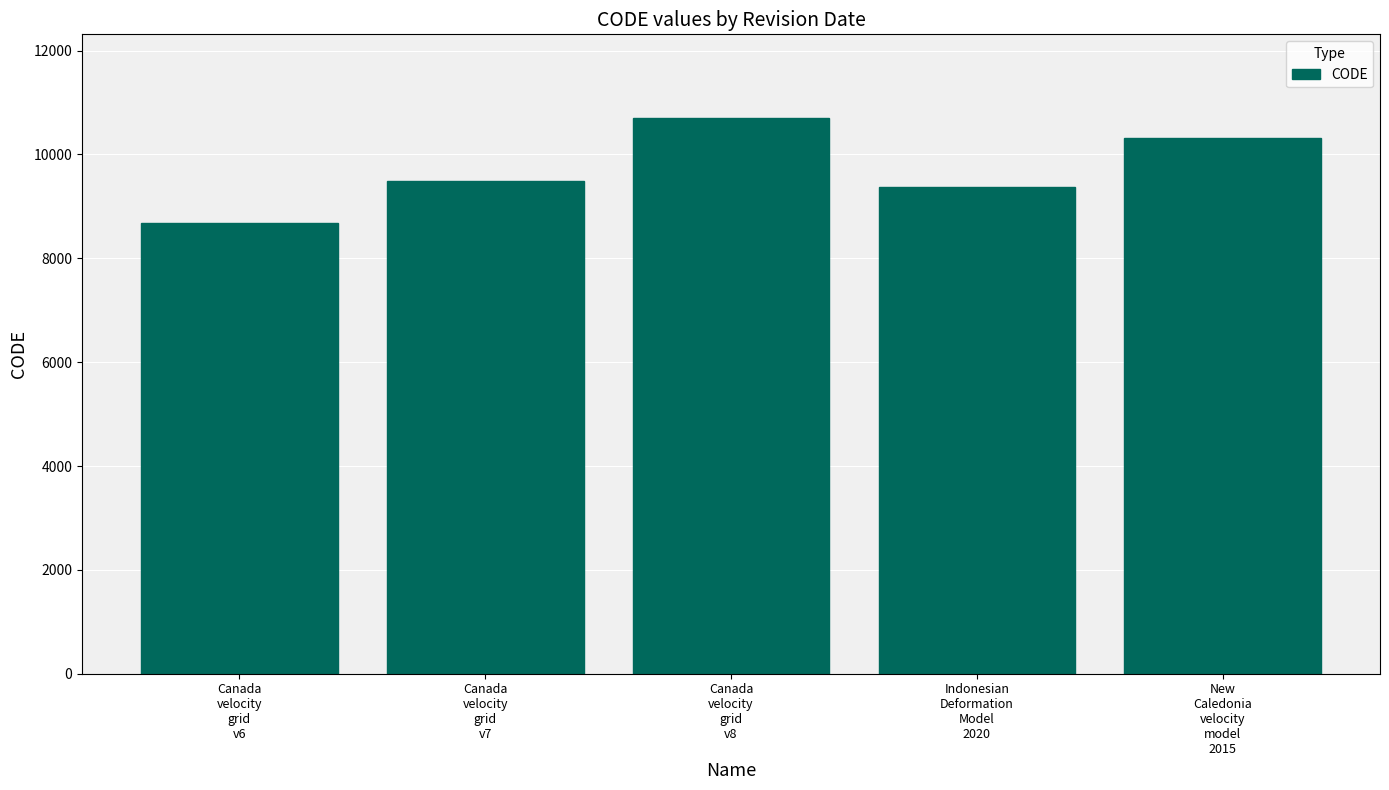

What position from the right is Canada
velocity
grid
v6?

5